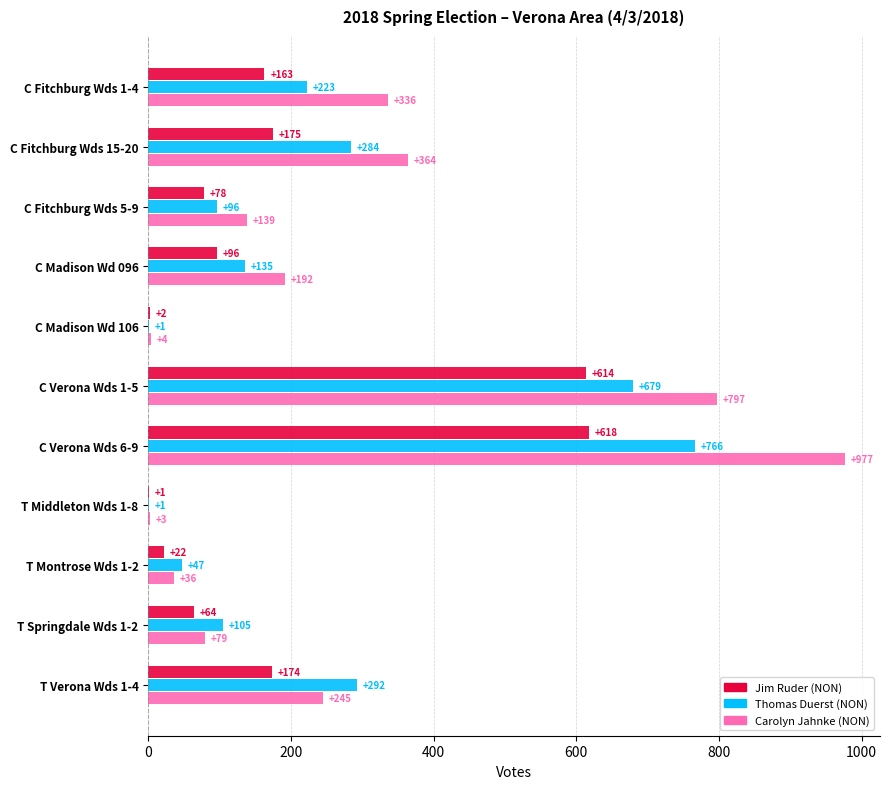

What is the total value across all series at C Madison Wd 106?

7